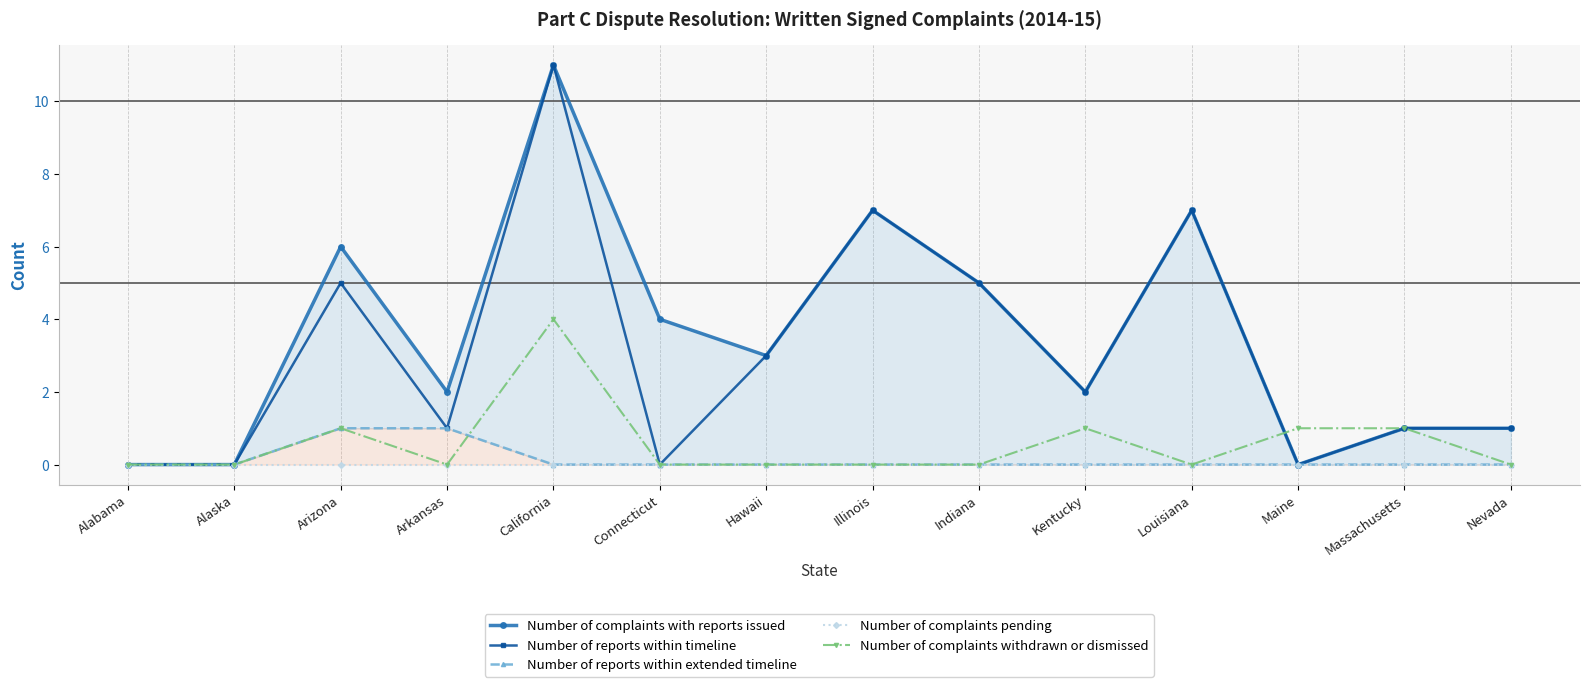

At how many categories does at least one series exceed 6?

3